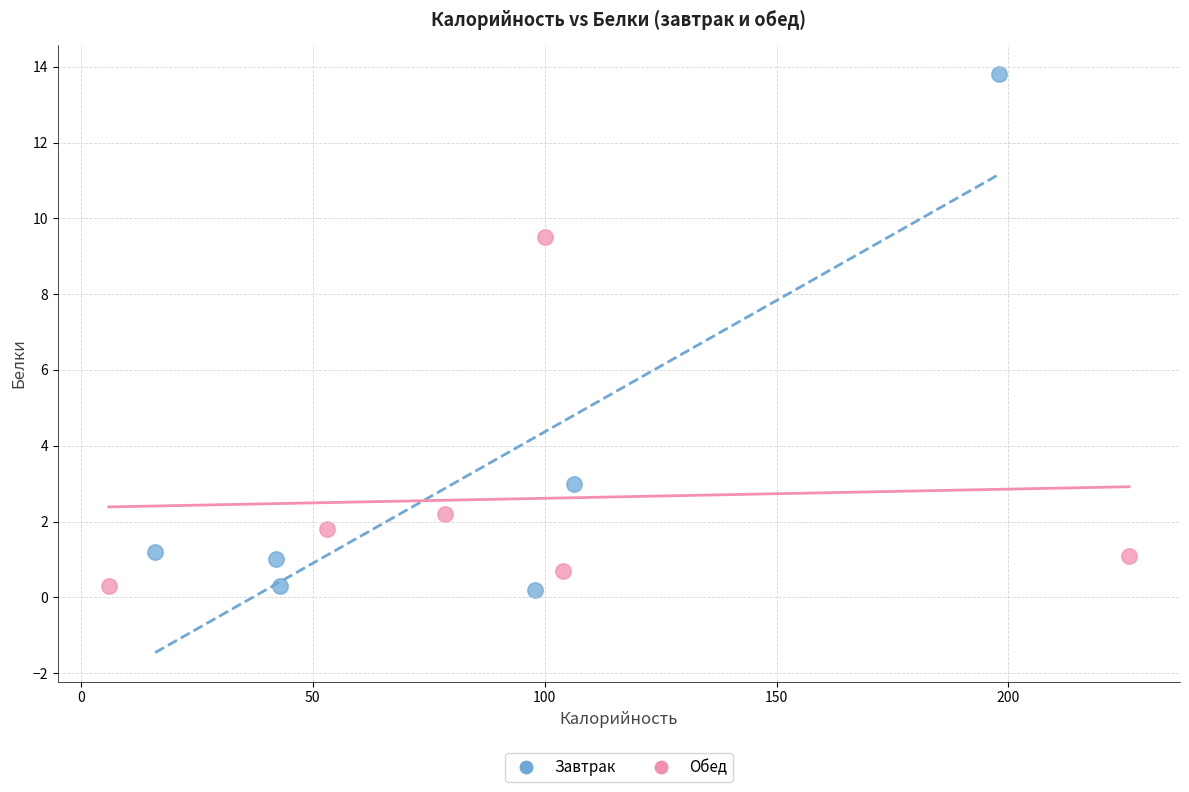

Which series contains the highest Y value?

Завтрак